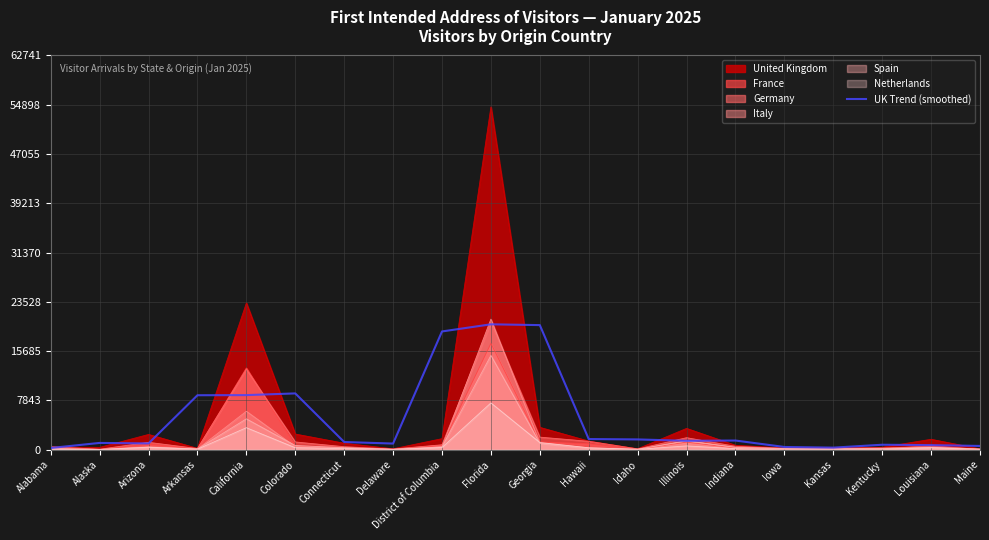

Which series has the widest spread of values?

United Kingdom